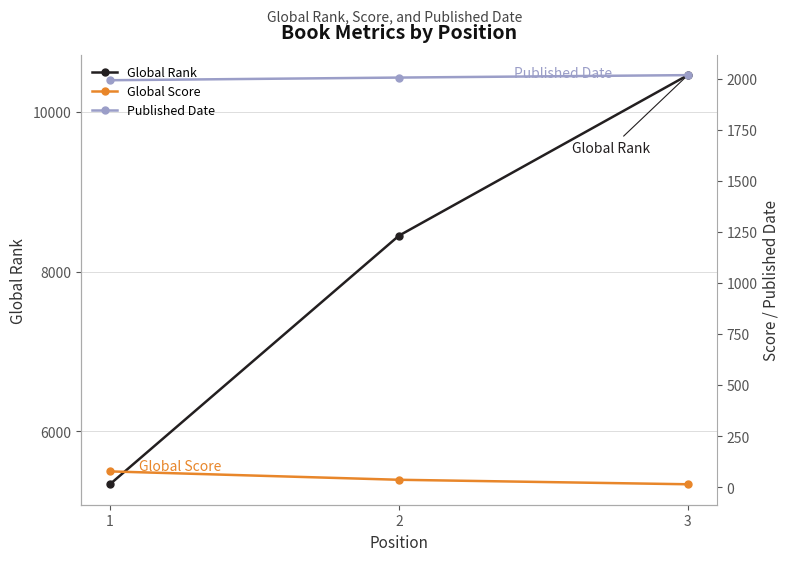

Between 2 and 1, which is larger?

2